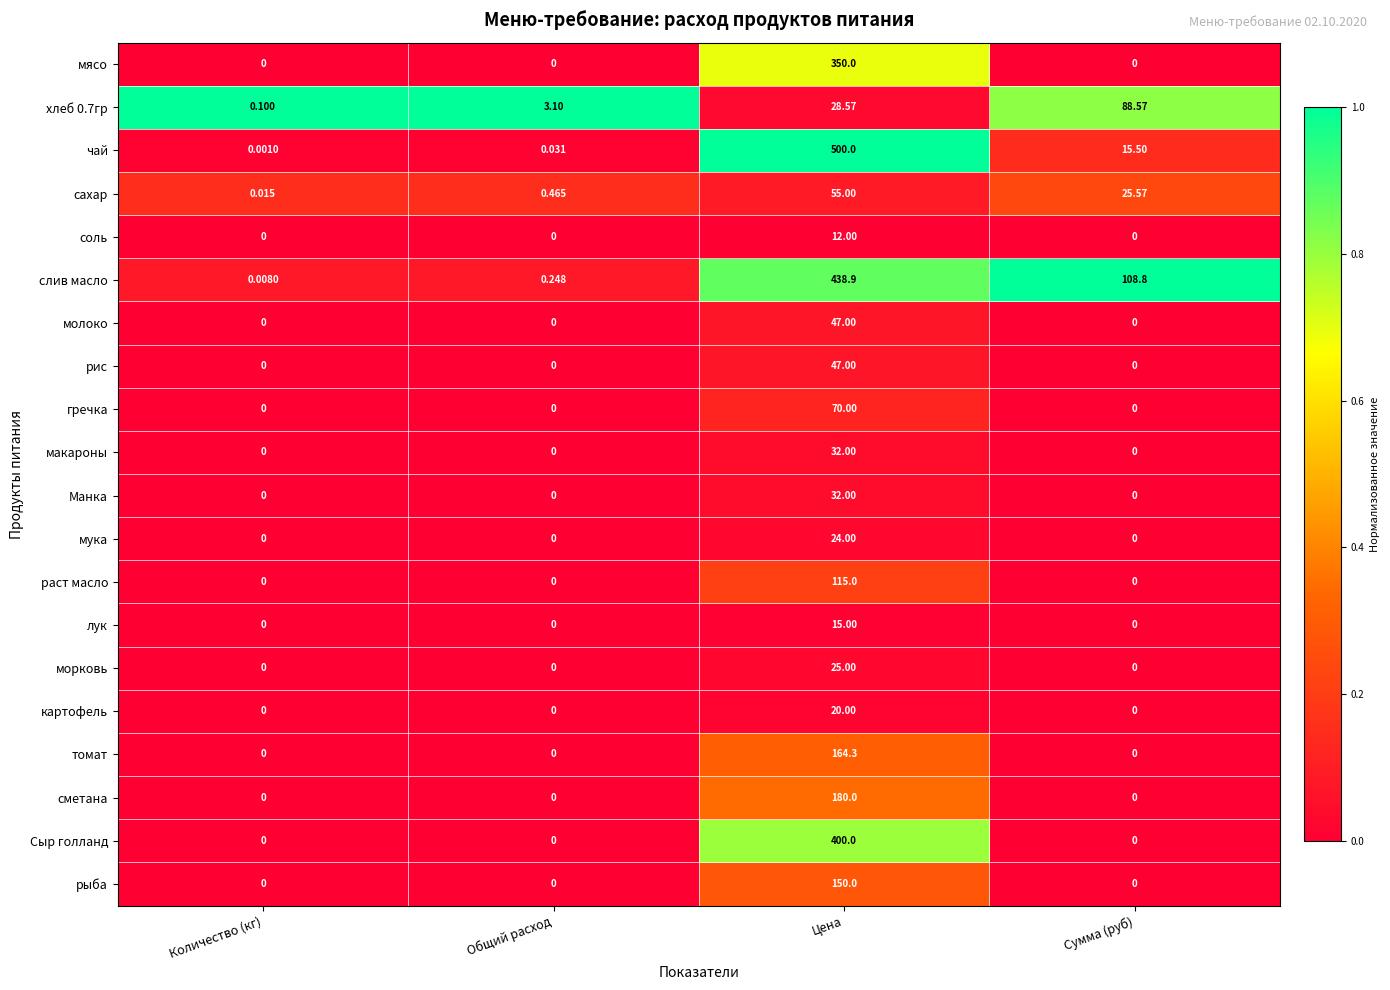

Count the number of data series in this chart.

20